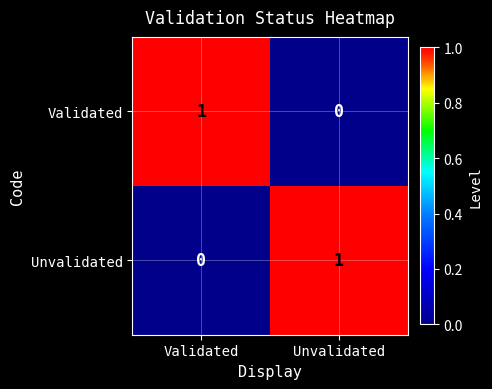

At which label is Unvalidated closest to 0?

Validated